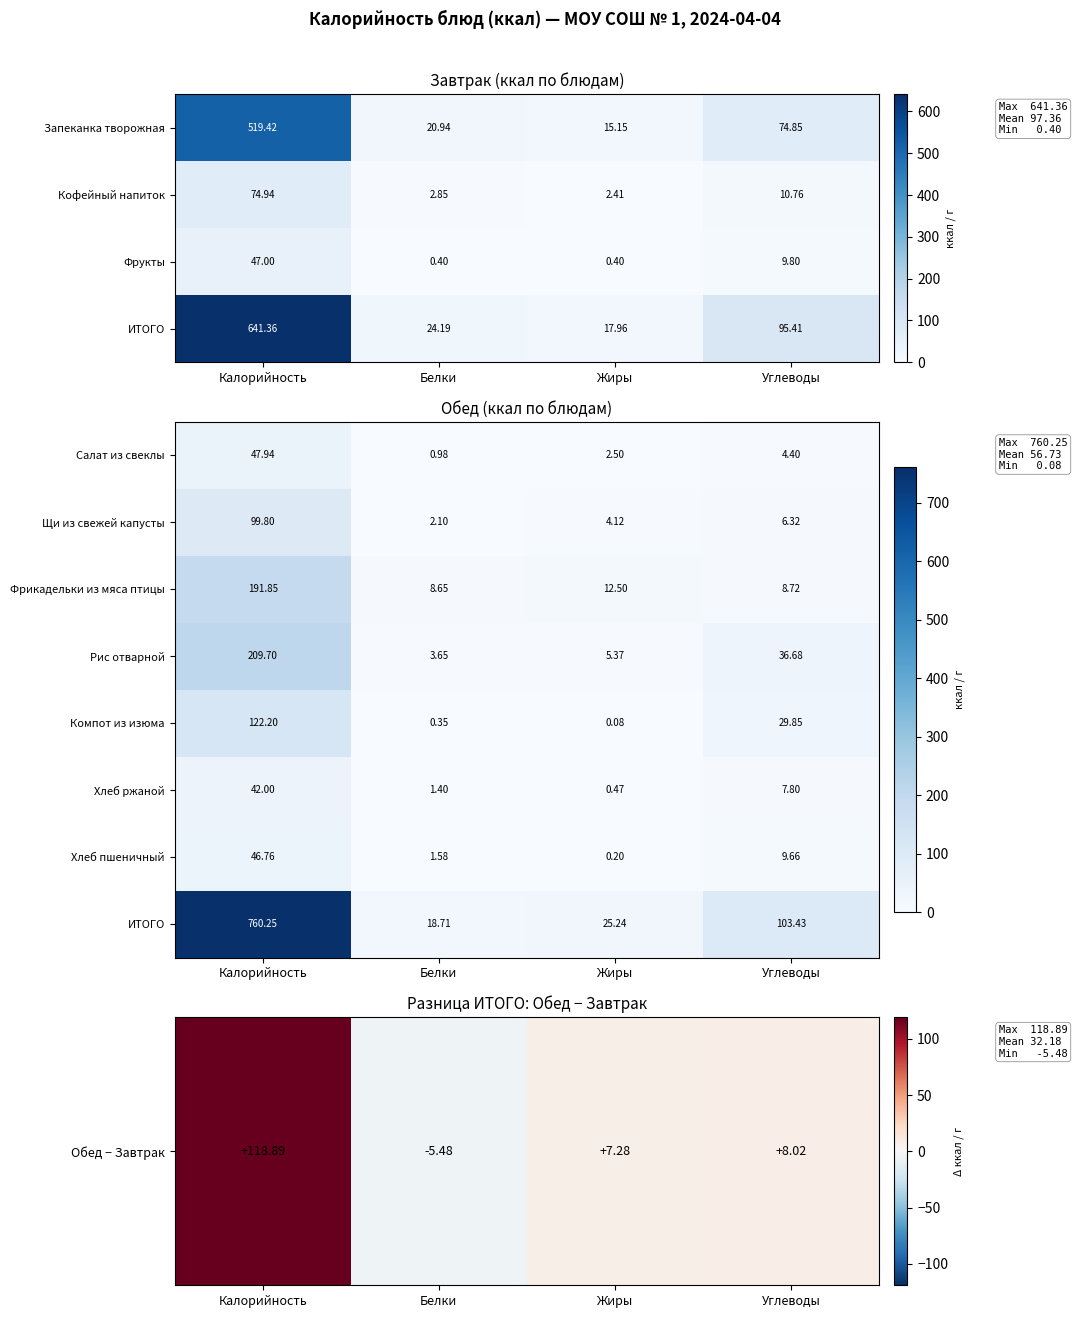

Rank the categories by Запеканка творожная value from highest to lowest.

Калорийность, Углеводы, Белки, Жиры